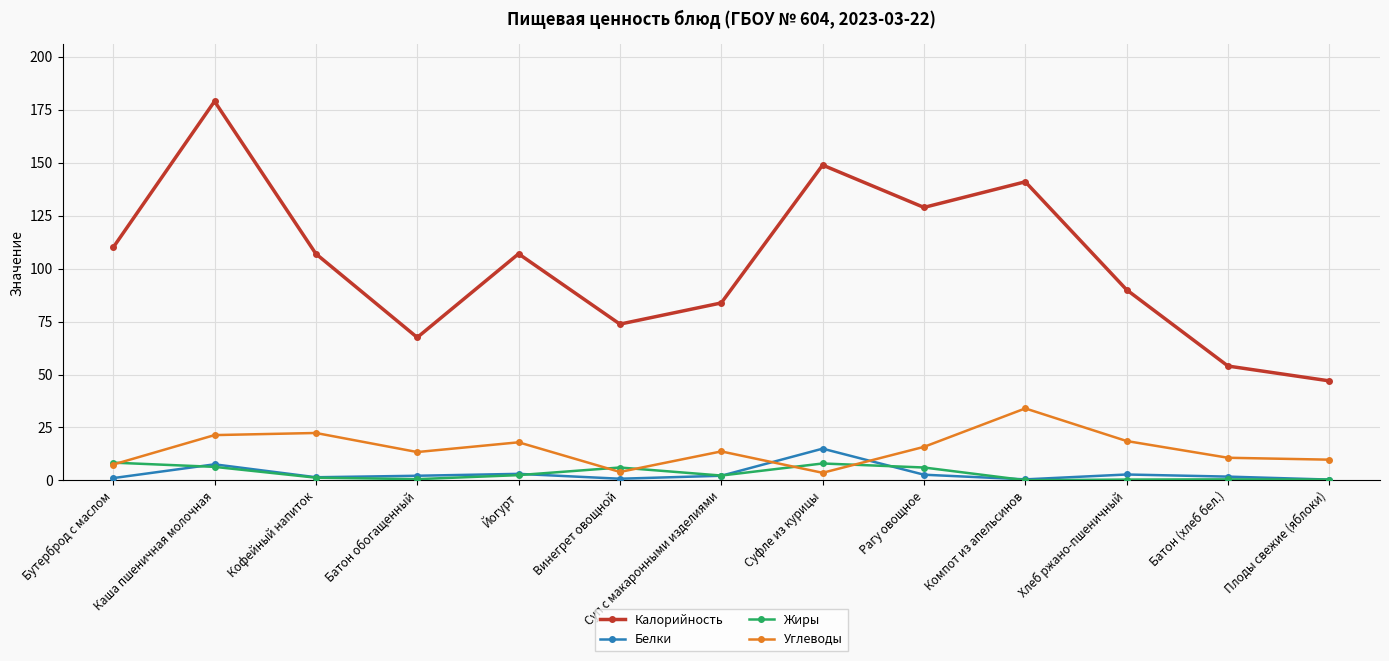

Which series has the largest range (max minus min)?

Калорийность